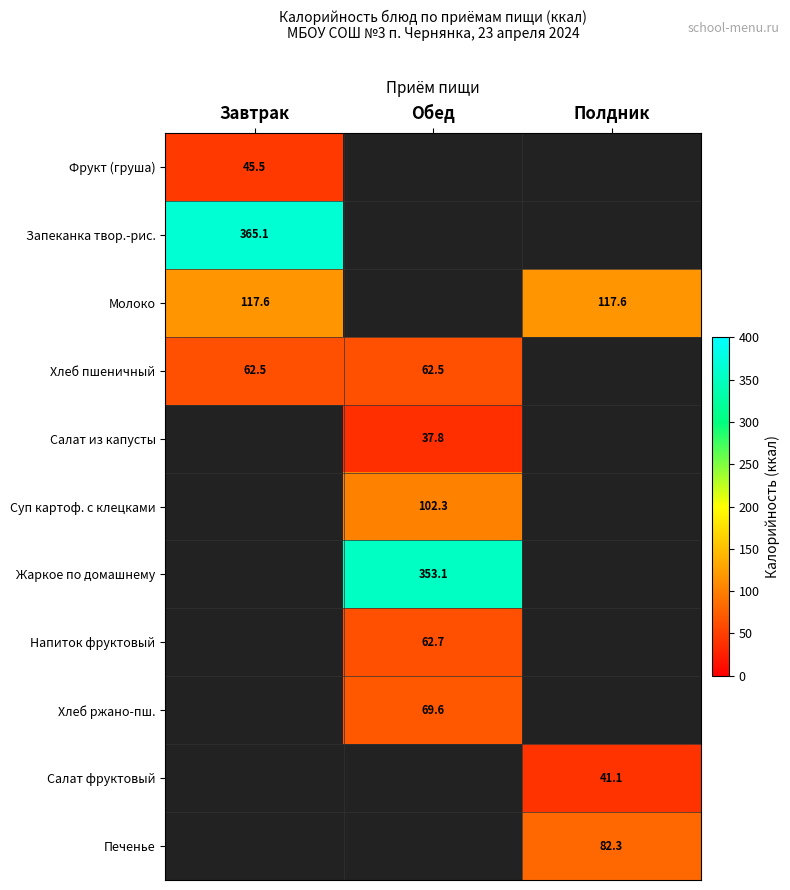

The value of Молоко at Завтрак is 117.6. True or false?

True